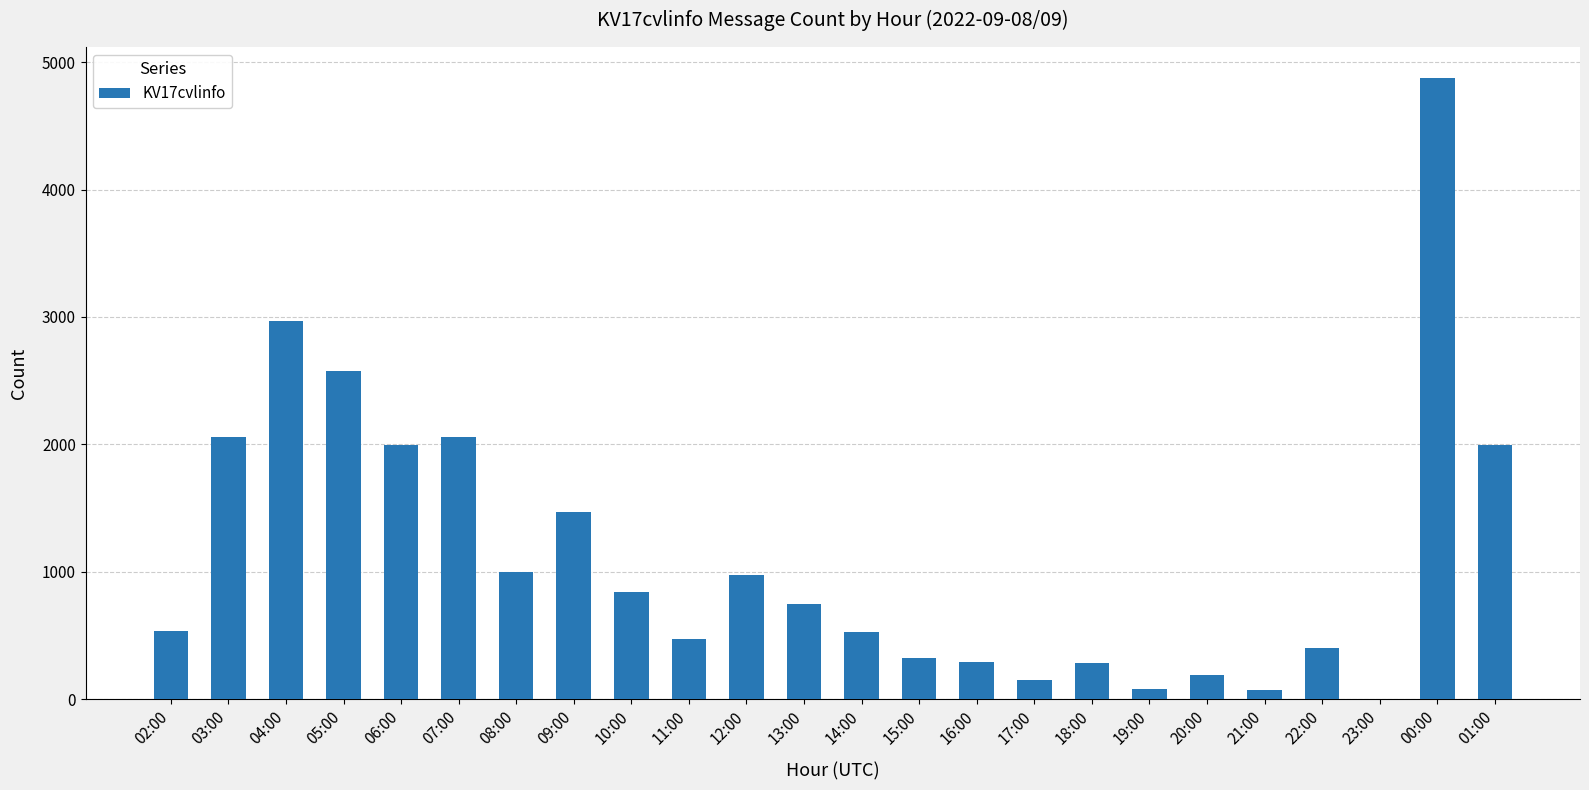

Where is the data nearest to the value 2439?

05:00